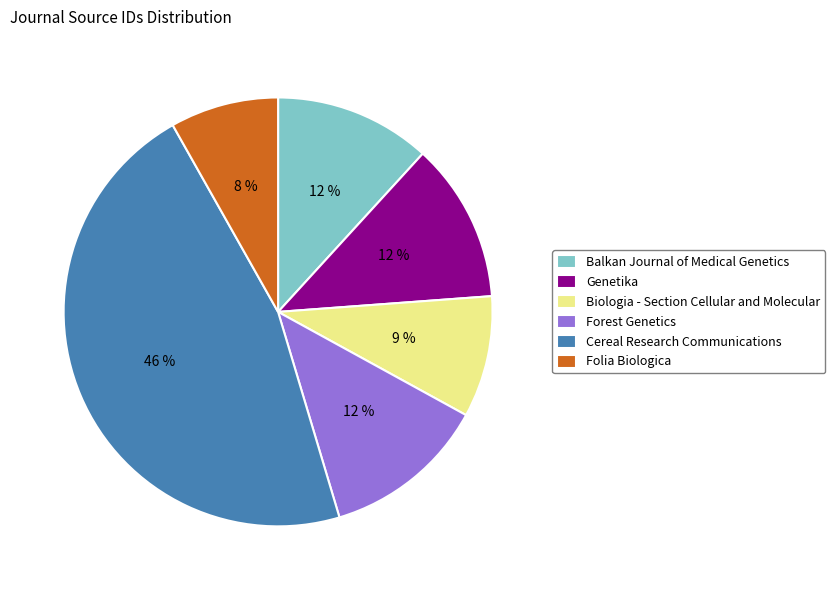

To the nearest percent, what percentage of the pie is Forest Genetics?

12%